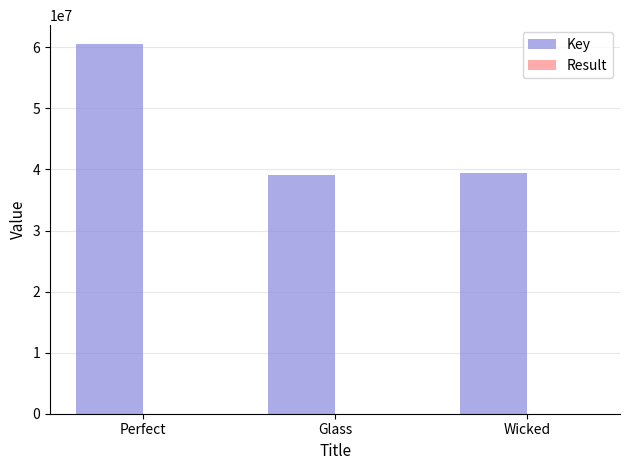

Between Perfect and Glass, which series saw the biggest shift?

Key